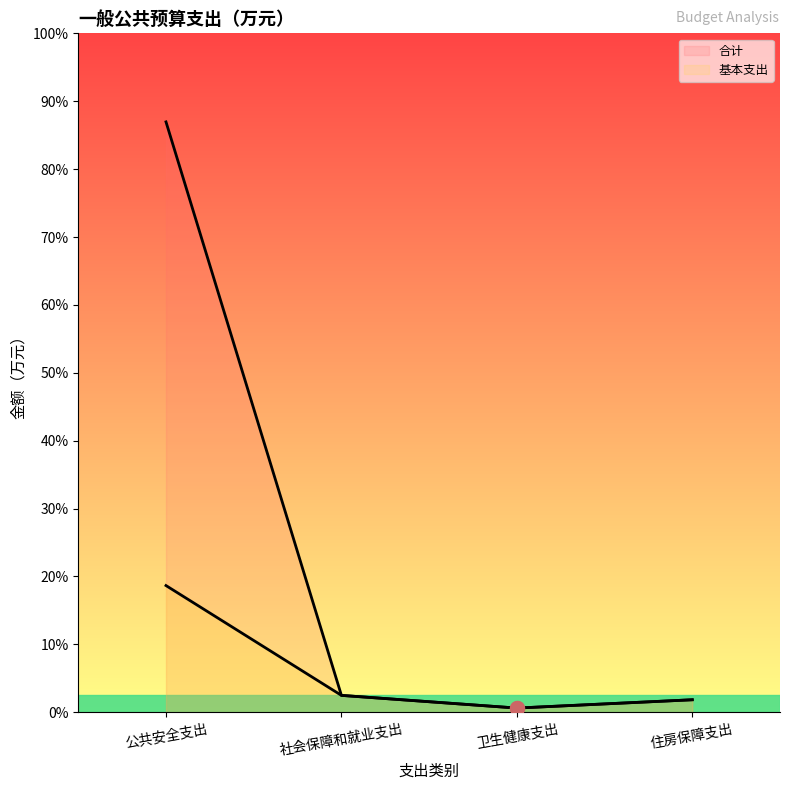

What are all the series names shown in the legend?

合计, 基本支出